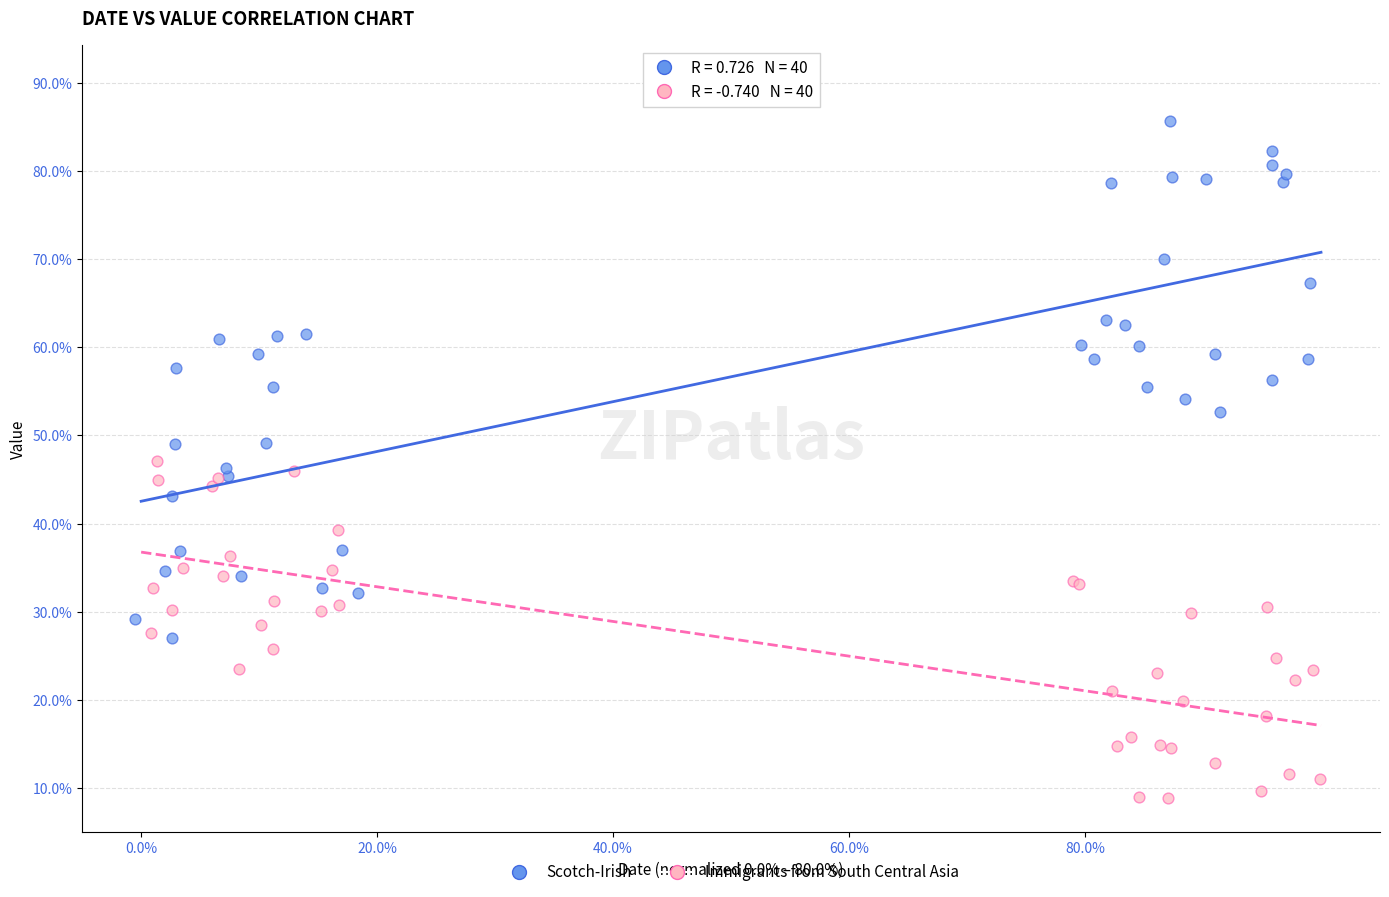

Which series contains the lowest Y value?

Immigrants from South Central Asia